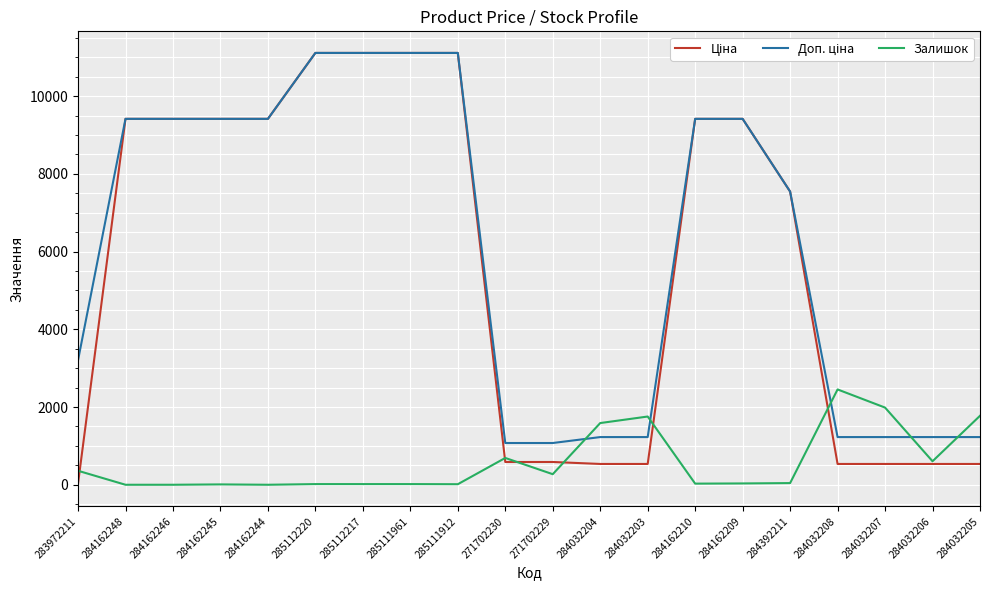

What is the total value across all series at 284032207?

3748.6